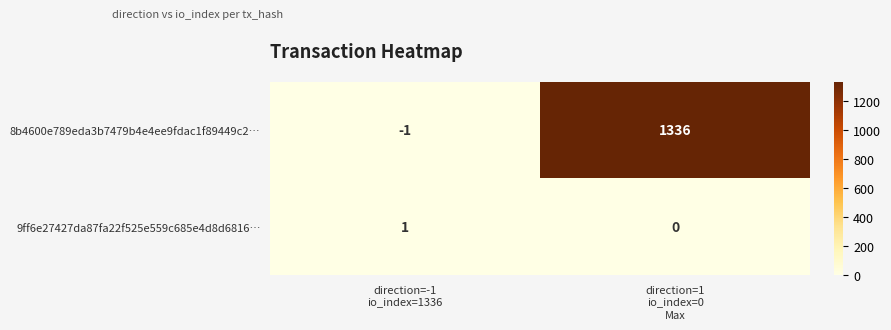

Reading left to right, extract all data points from this chart.

8b4600e789eda3b7479b4e4ee9fdac1f89449c2…: -1	1336
9ff6e27427da87fa22f525e559c685e4d8d6816…: 1	0